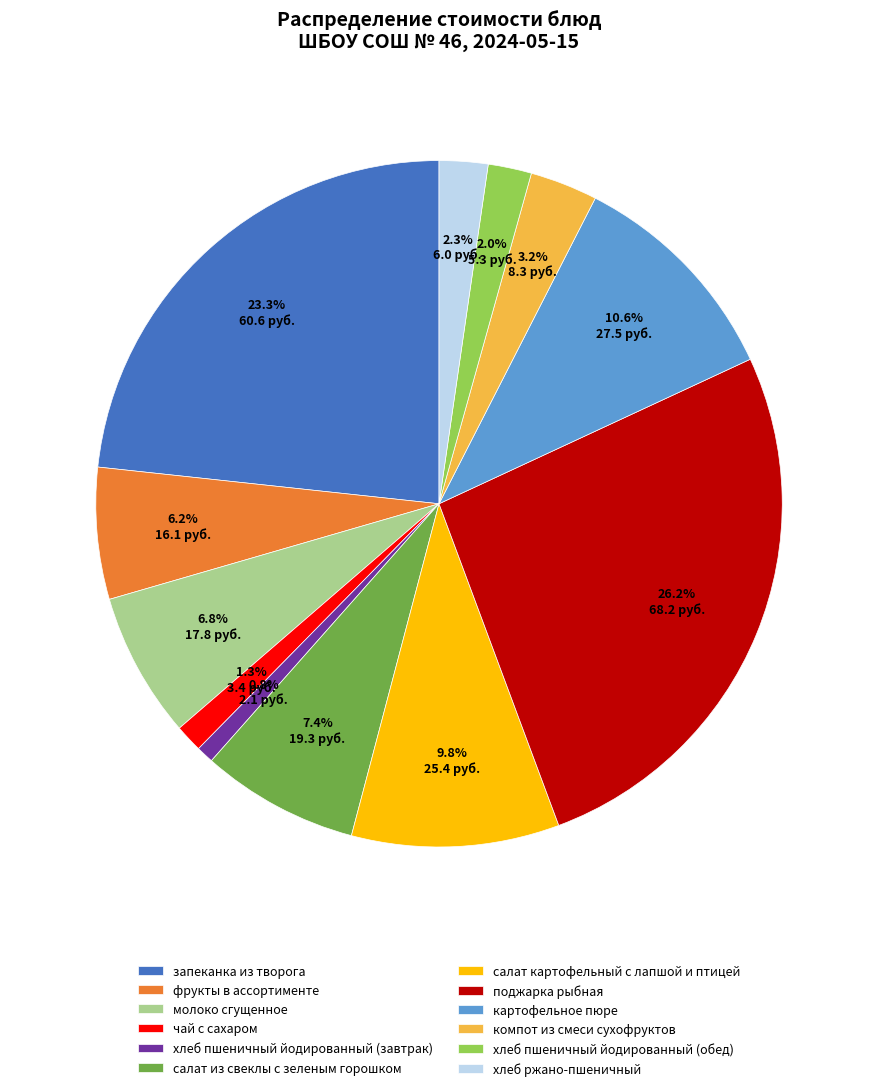

What portion of the pie excludes фрукты в ассортименте?

93.8%